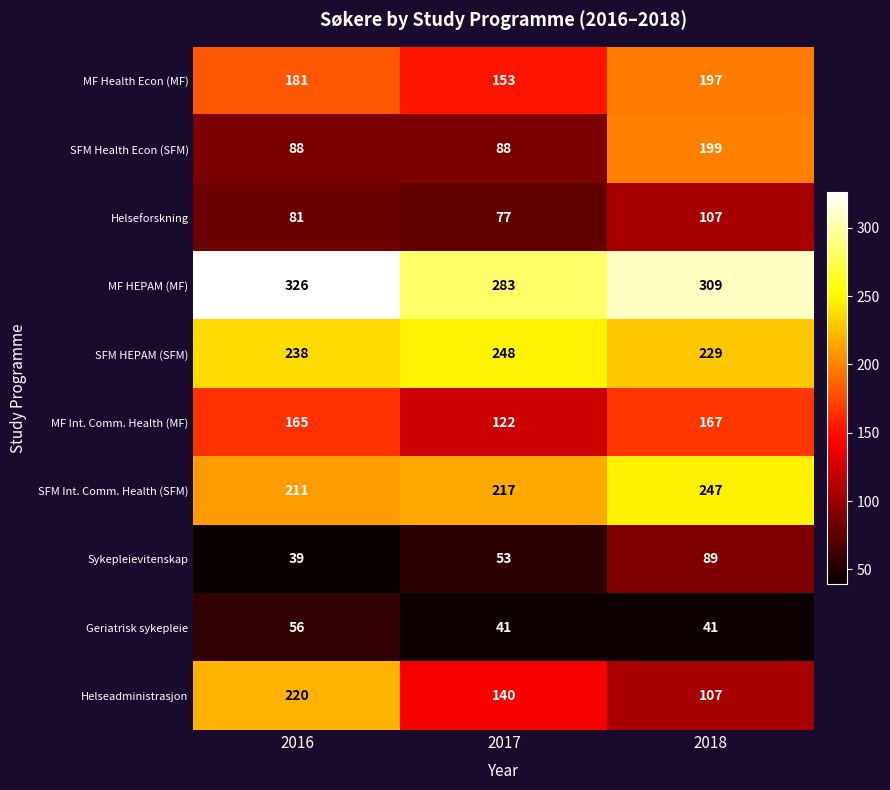

Reading left to right, list all the values displayed in this chart.

MF Health Econ (MF): 2016=181	2017=153	2018=197
SFM Health Econ (SFM): 2016=88	2017=88	2018=199
Helseforskning: 2016=81	2017=77	2018=107
MF HEPAM (MF): 2016=326	2017=283	2018=309
SFM HEPAM (SFM): 2016=238	2017=248	2018=229
MF Int. Comm. Health (MF): 2016=165	2017=122	2018=167
SFM Int. Comm. Health (SFM): 2016=211	2017=217	2018=247
Sykepleievitenskap: 2016=39	2017=53	2018=89
Geriatrisk sykepleie: 2016=56	2017=41	2018=41
Helseadministrasjon: 2016=220	2017=140	2018=107